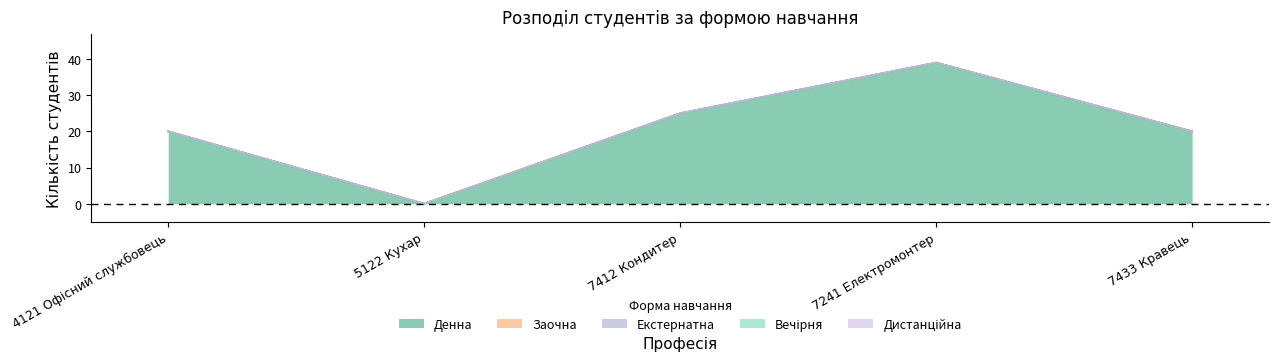

Which category has the lowest value across all series?

5122 Кухар